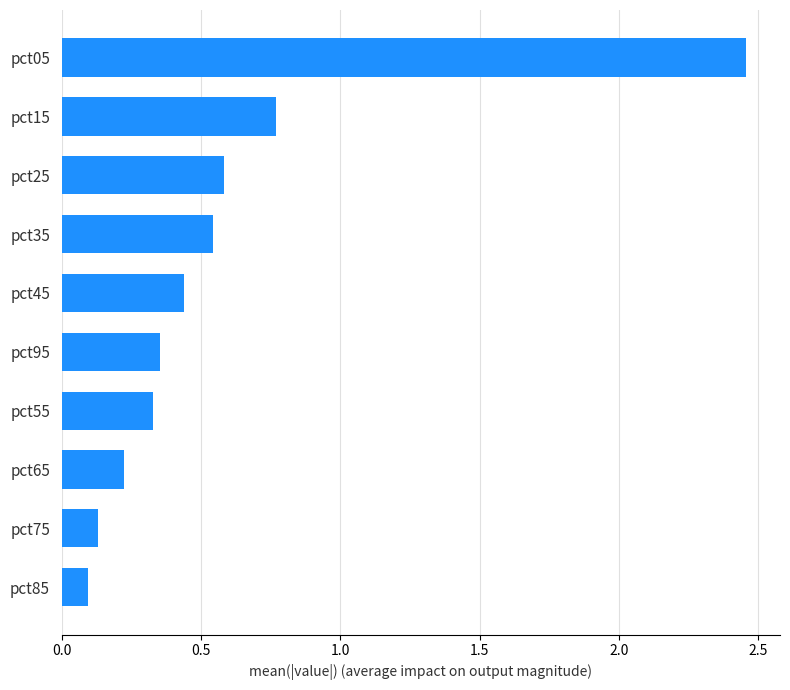

What is the average value?

0.6